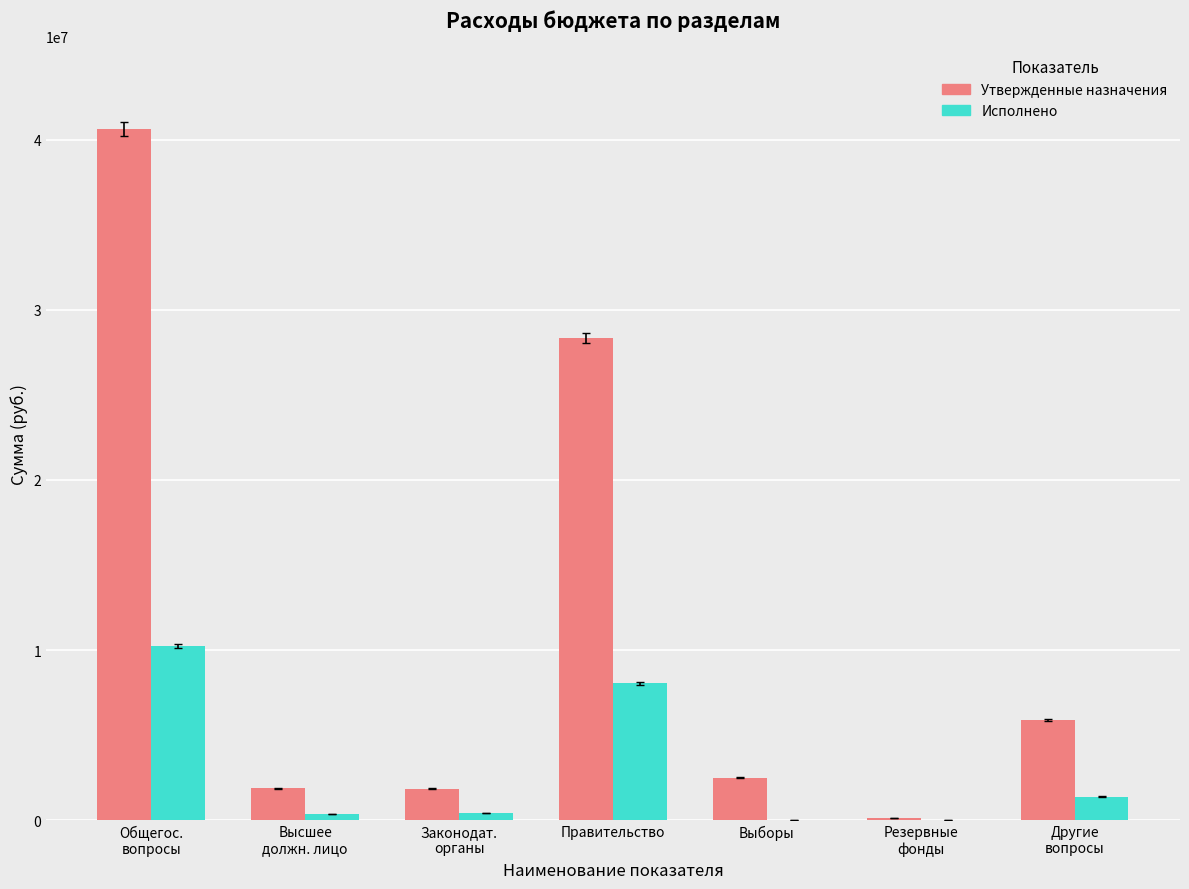

At which label is Исполнено closest to 5118333?

Правительство